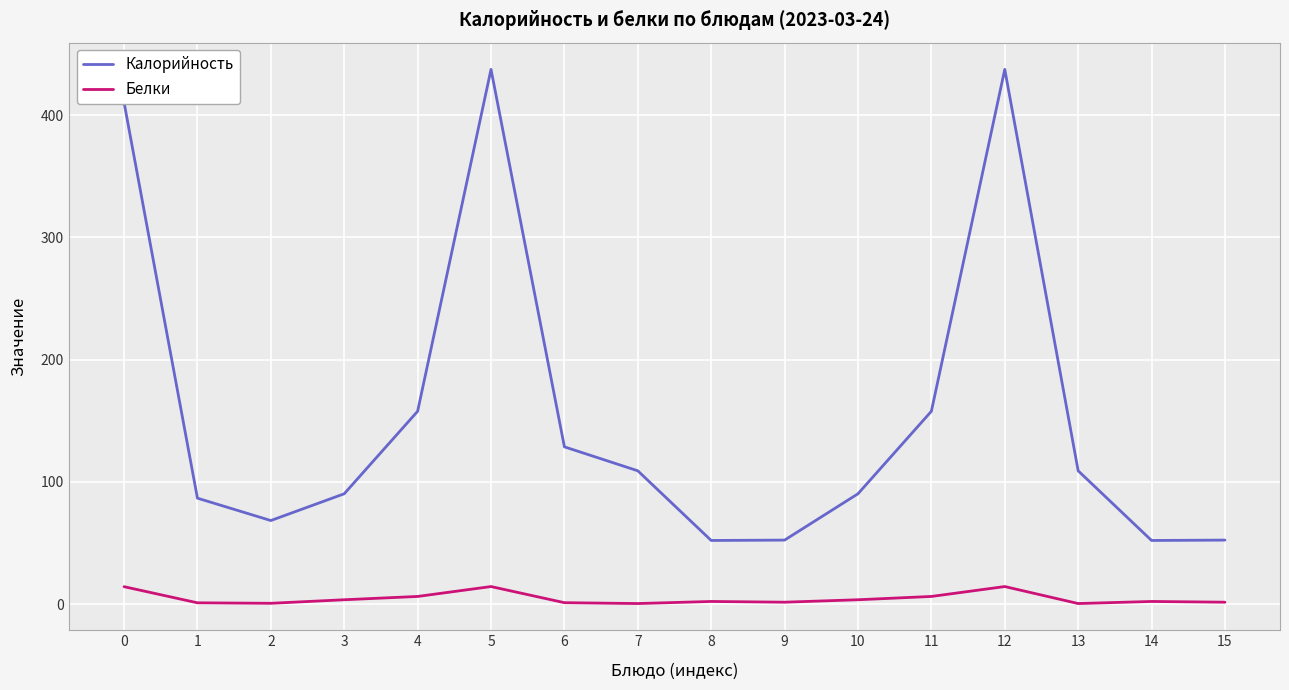

What is the smallest value displayed?

0.4